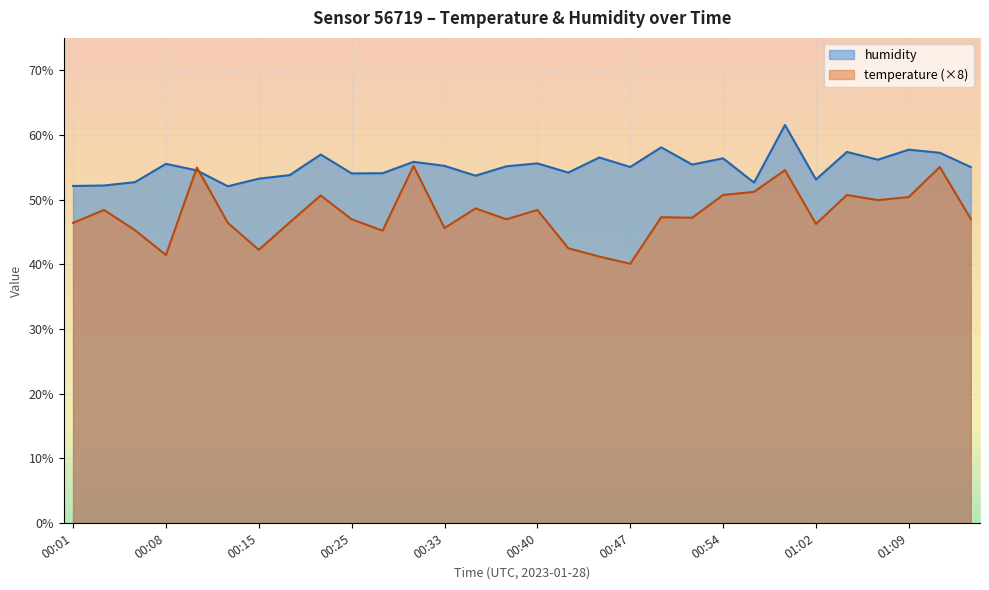

How many interior local valleys does the humidity series have?

9